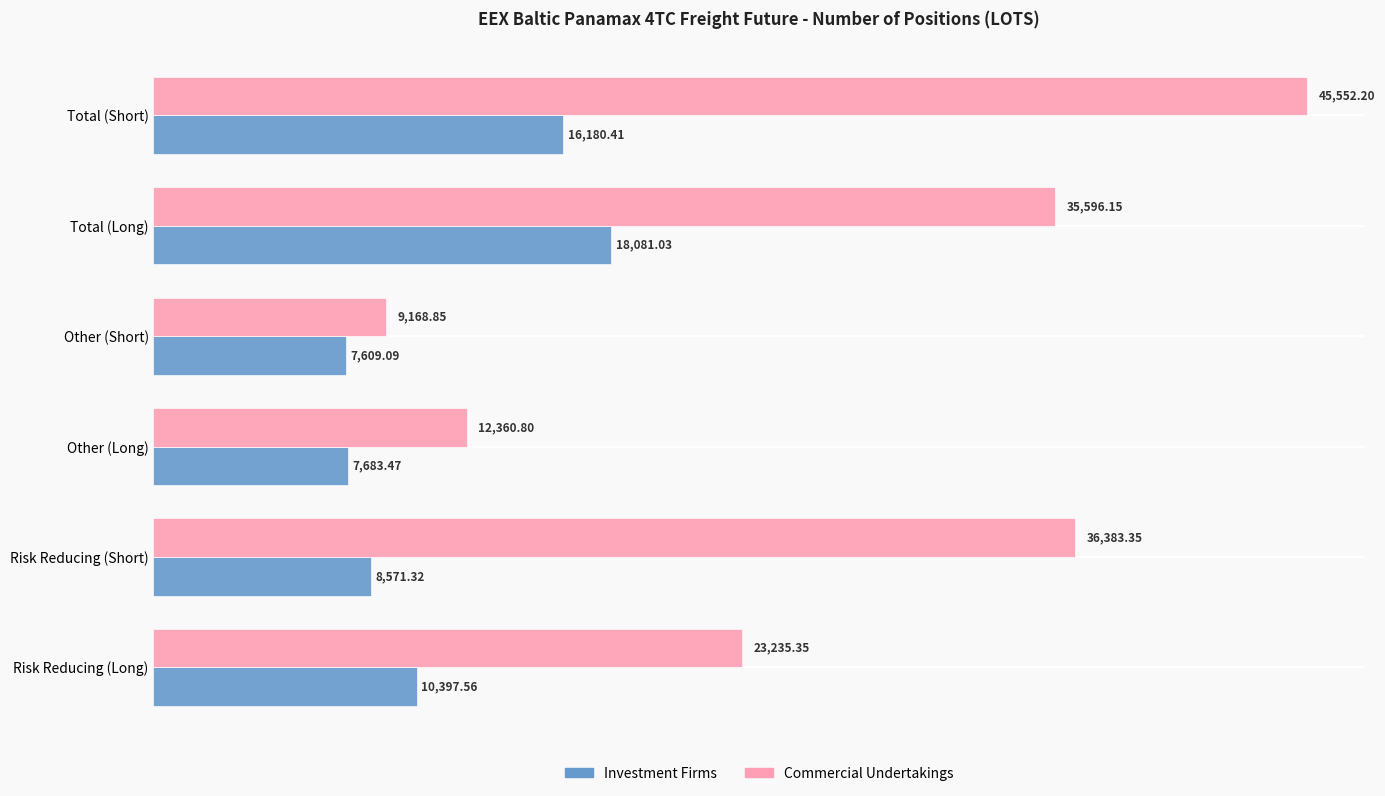

What is the sum of all Commercial Undertakings values?

162296.7